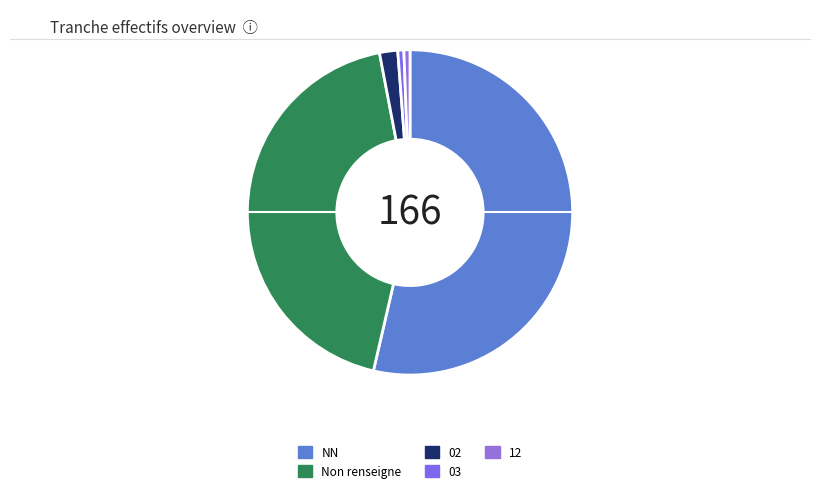

Is it true that NN is 45% of the pie?

False